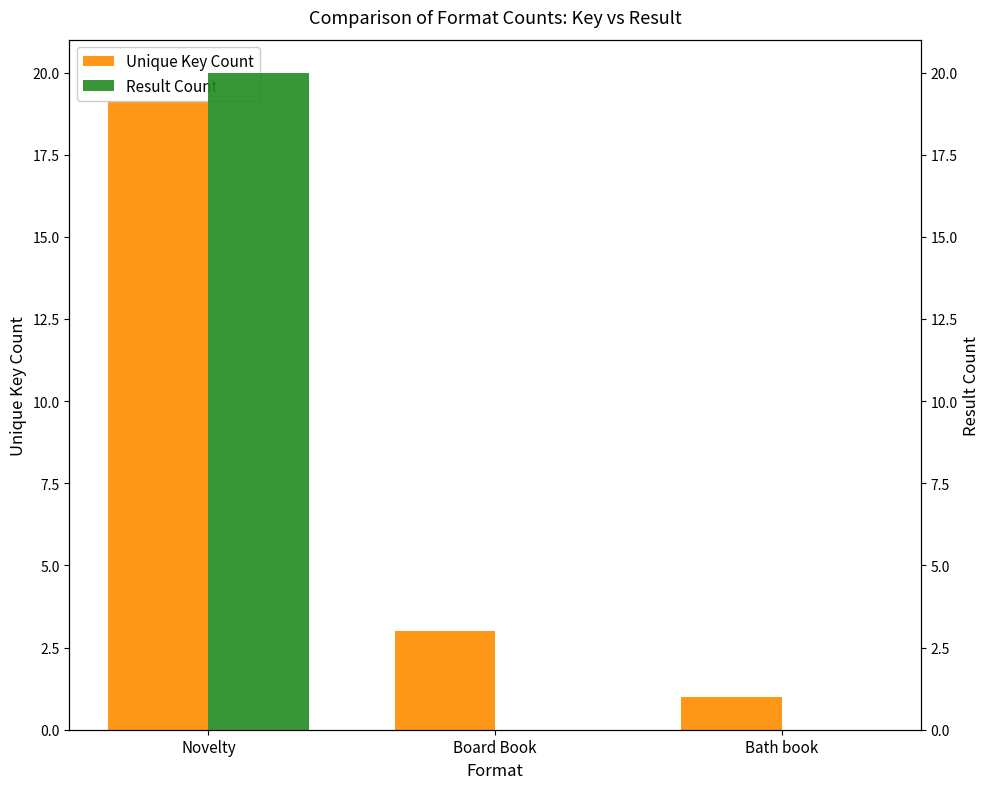

What is the label of the 2nd bar from the left?

Board Book